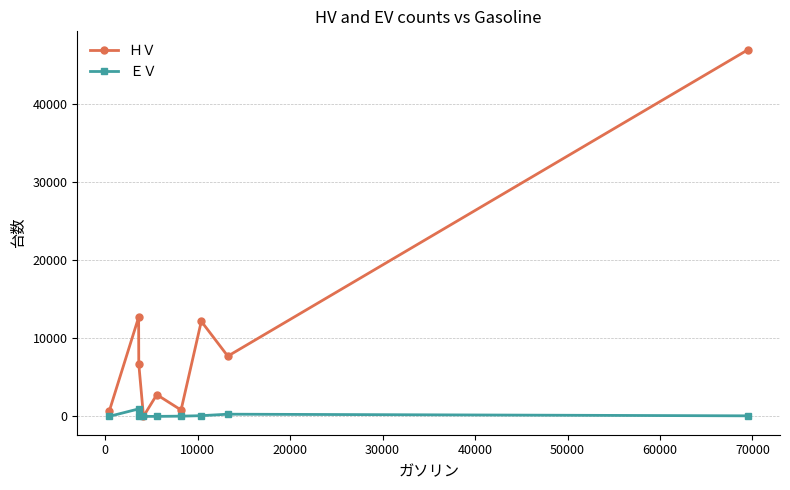

True or false: ＨＶ has more than 1 interior local peaks.

True